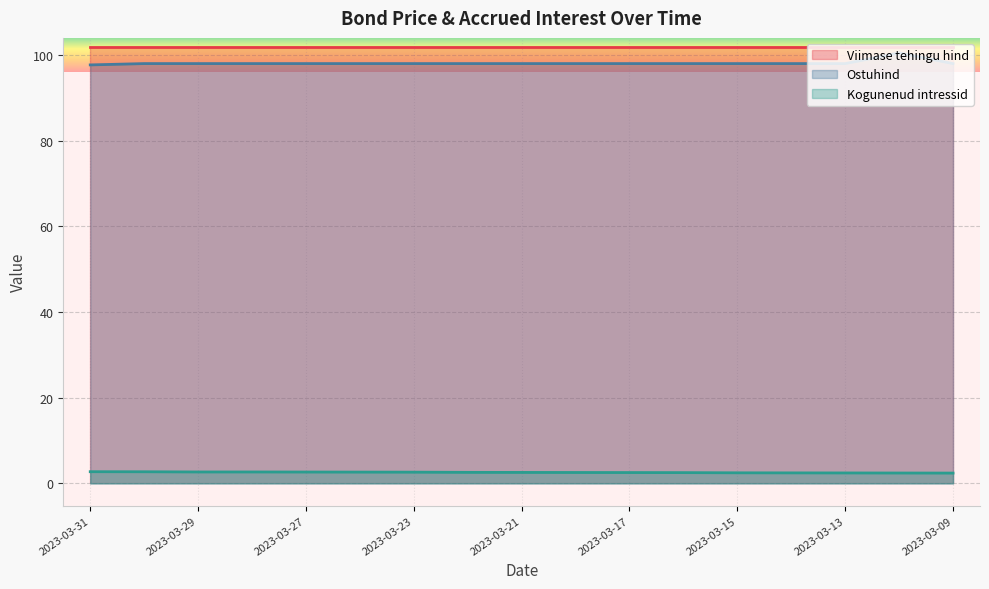

What is the sum of the Ostuhind values at 2023-03-21 and 2023-03-31?

195.7